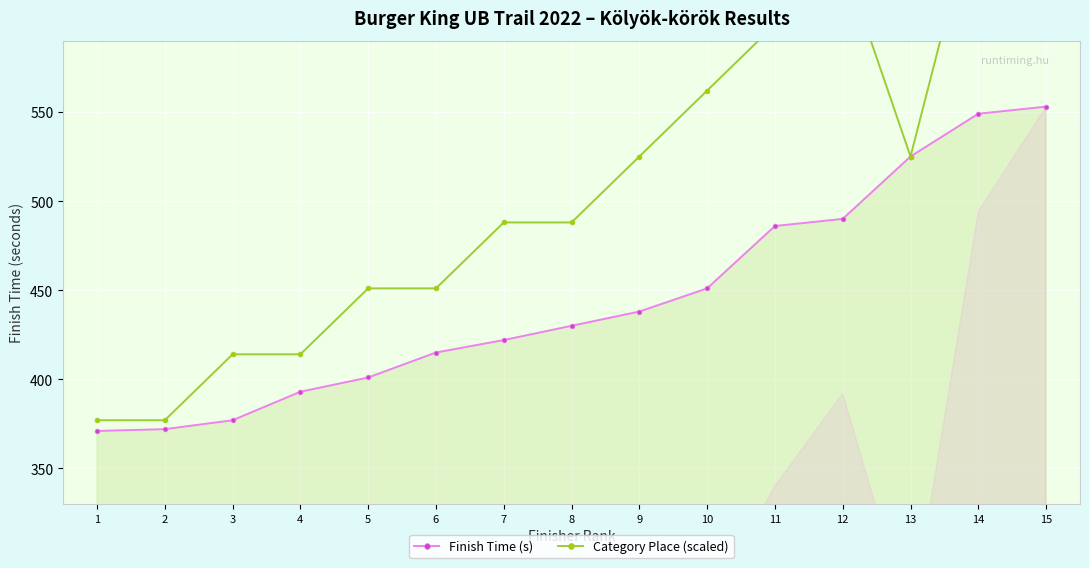

Rank the series at 10 from lowest to highest value.

Finish Time (s), Category Place (scaled)